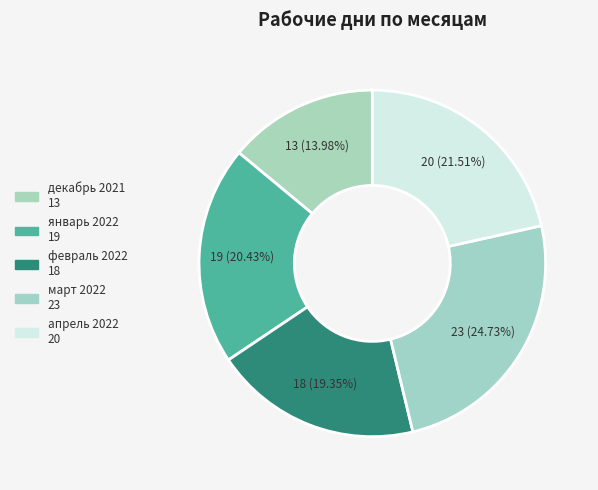

What is the smallest slice in the pie chart?

декабрь 2021